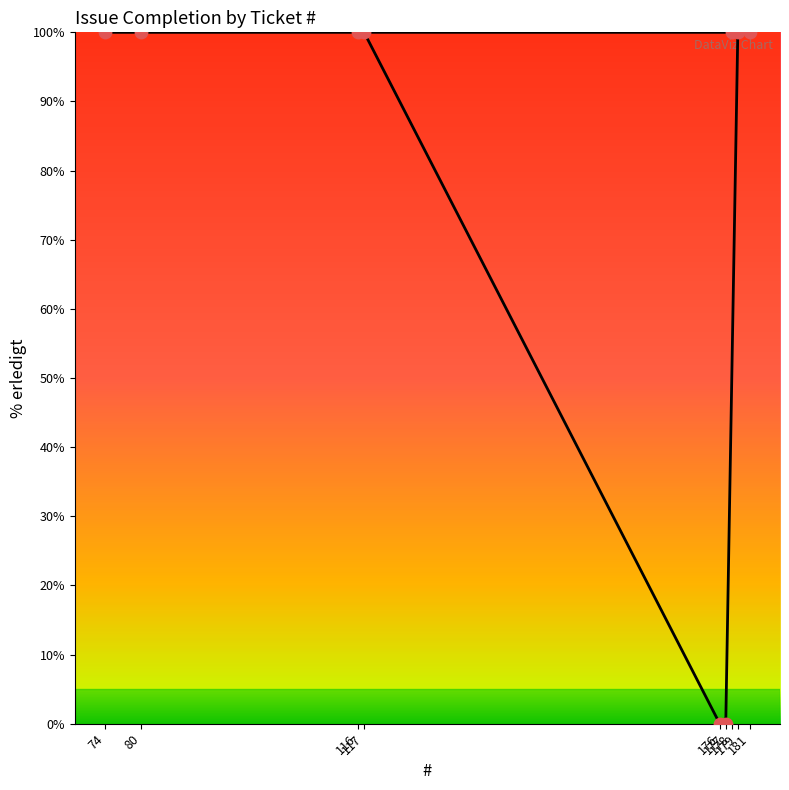

Which has a higher value, 178 or 74?

178